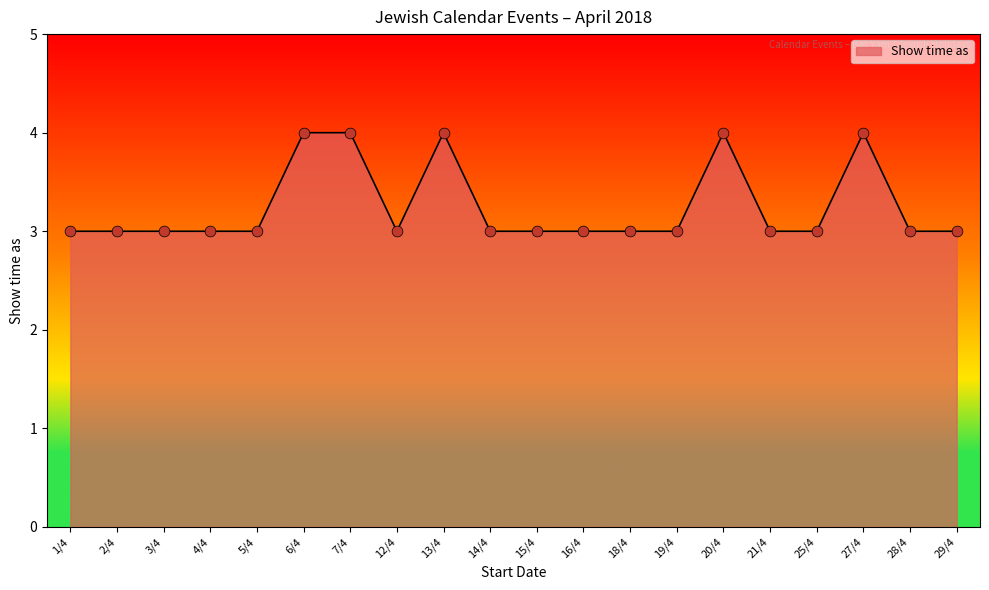

Approximately how many times larger is the value at 27/4 compared to 12/4?

1.3